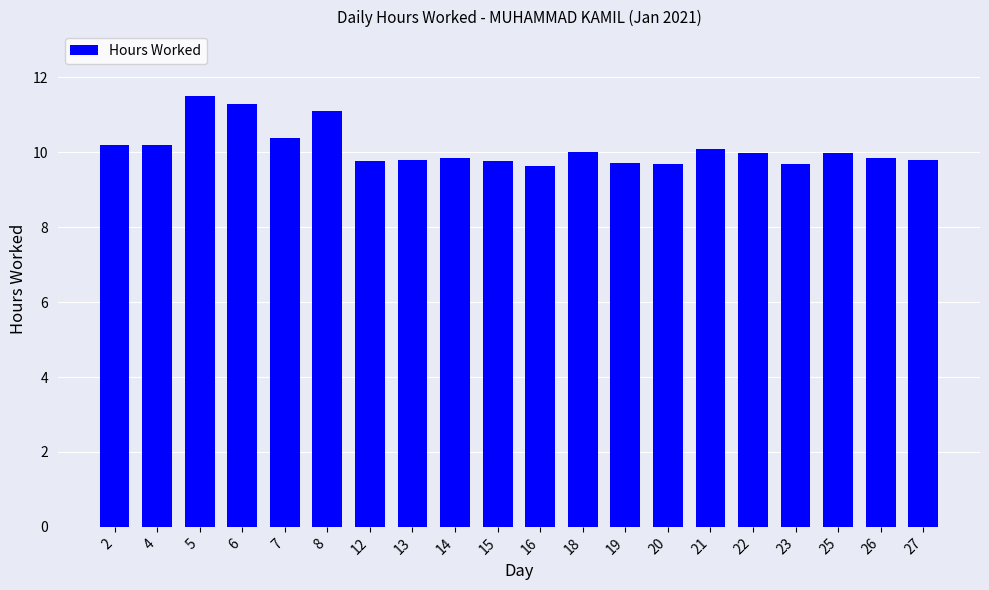

What is the change in value from 16 to 25?

+0.3